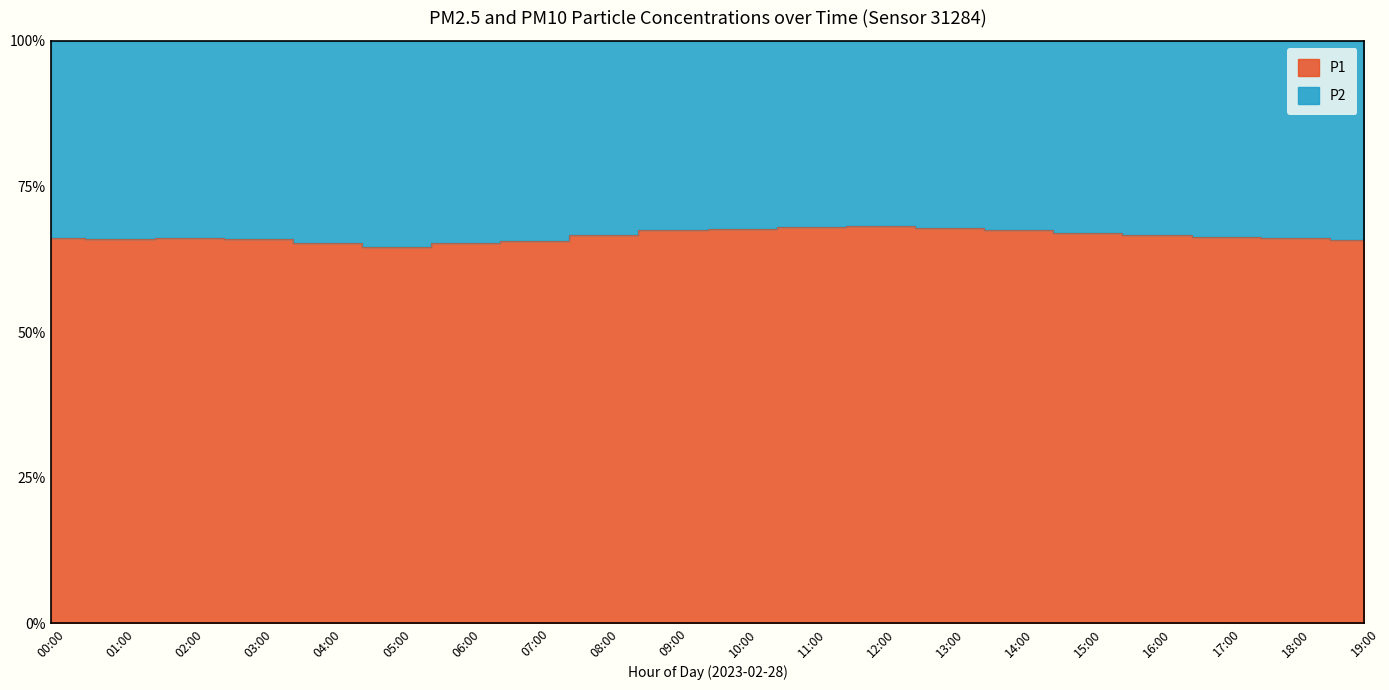

How many data points are less than 66?

7